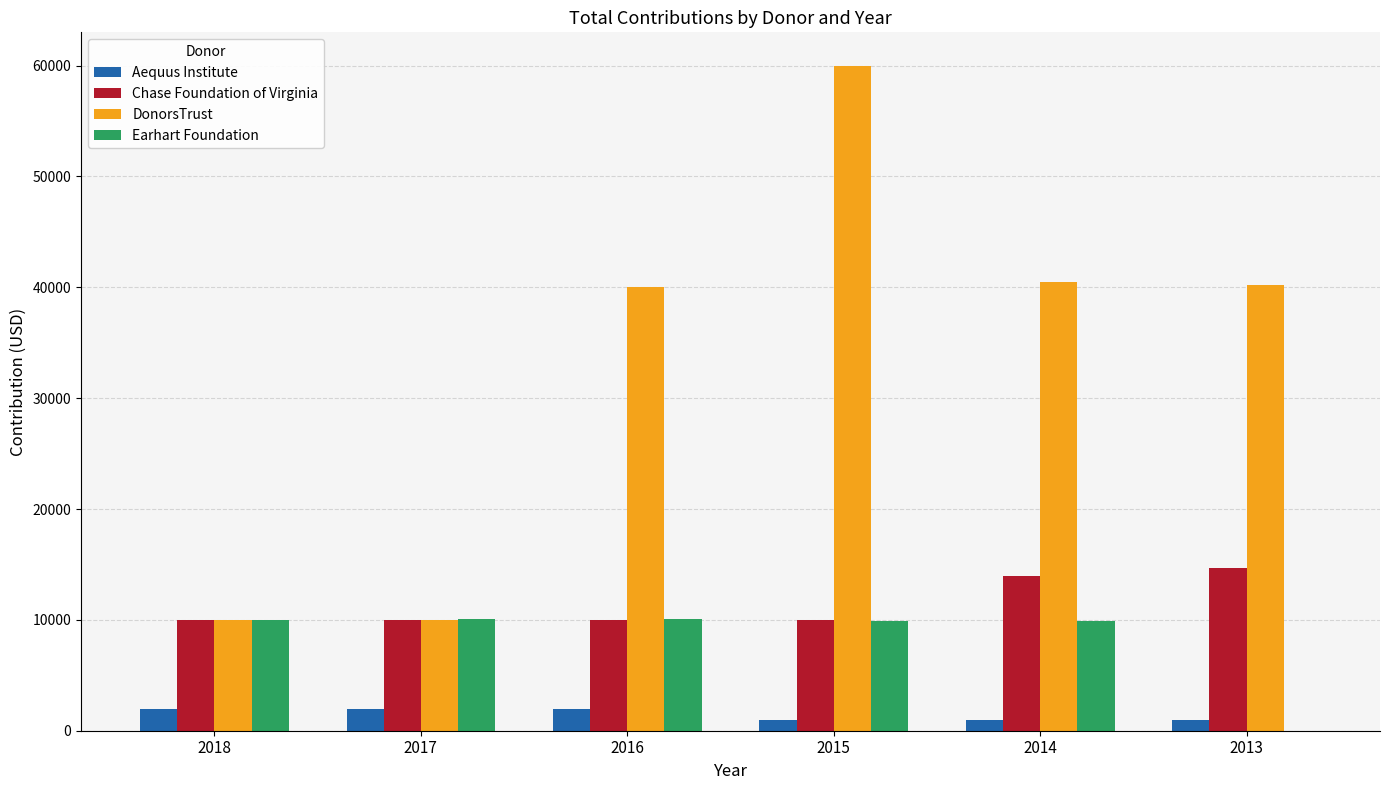

What is the greatest value displayed?

60000